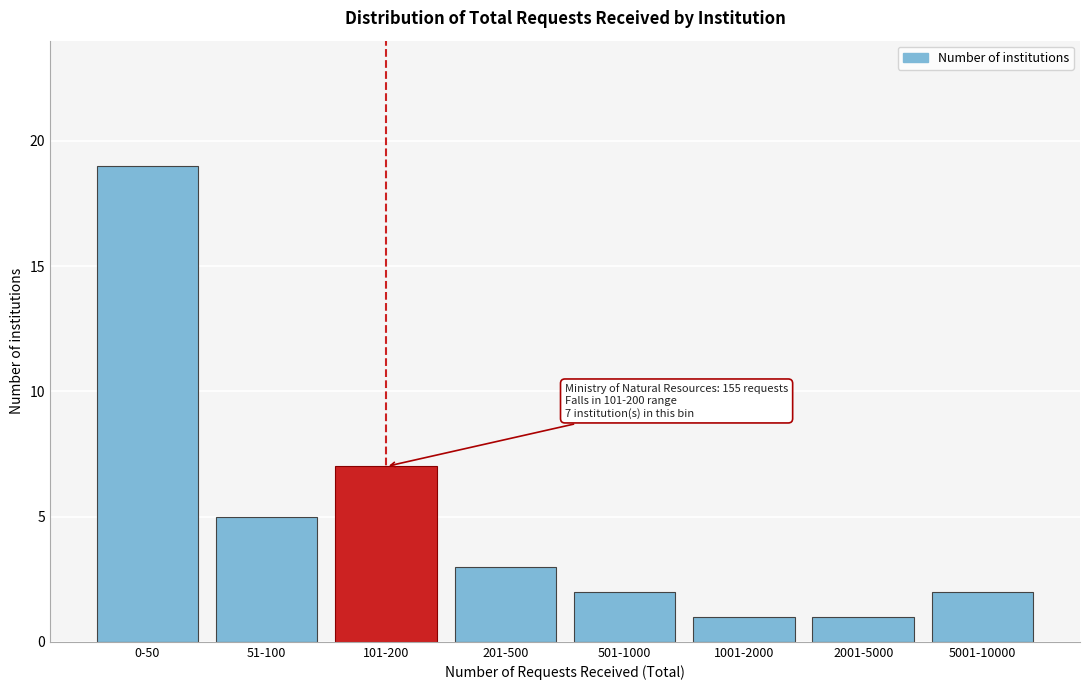

Reading right to left, what are all the values shown in this chart?

2	1	1	2	3	7	5	19